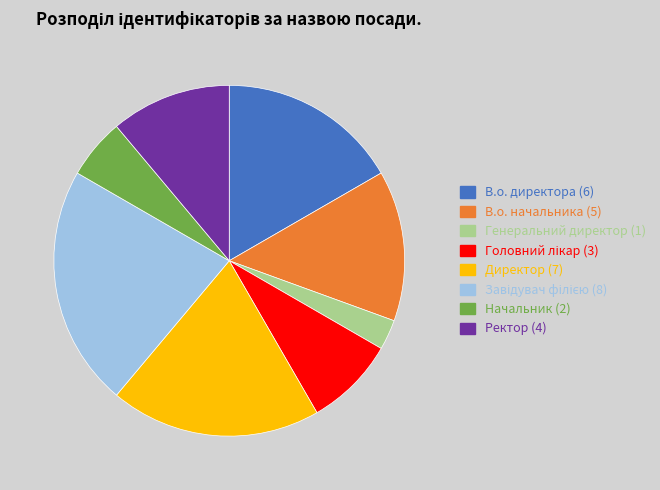

Is there a majority slice in this chart?

No